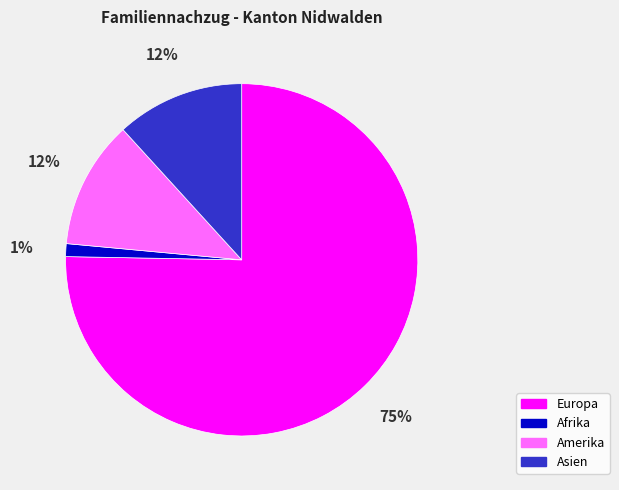

To the nearest percent, what is the average slice percentage?

25%